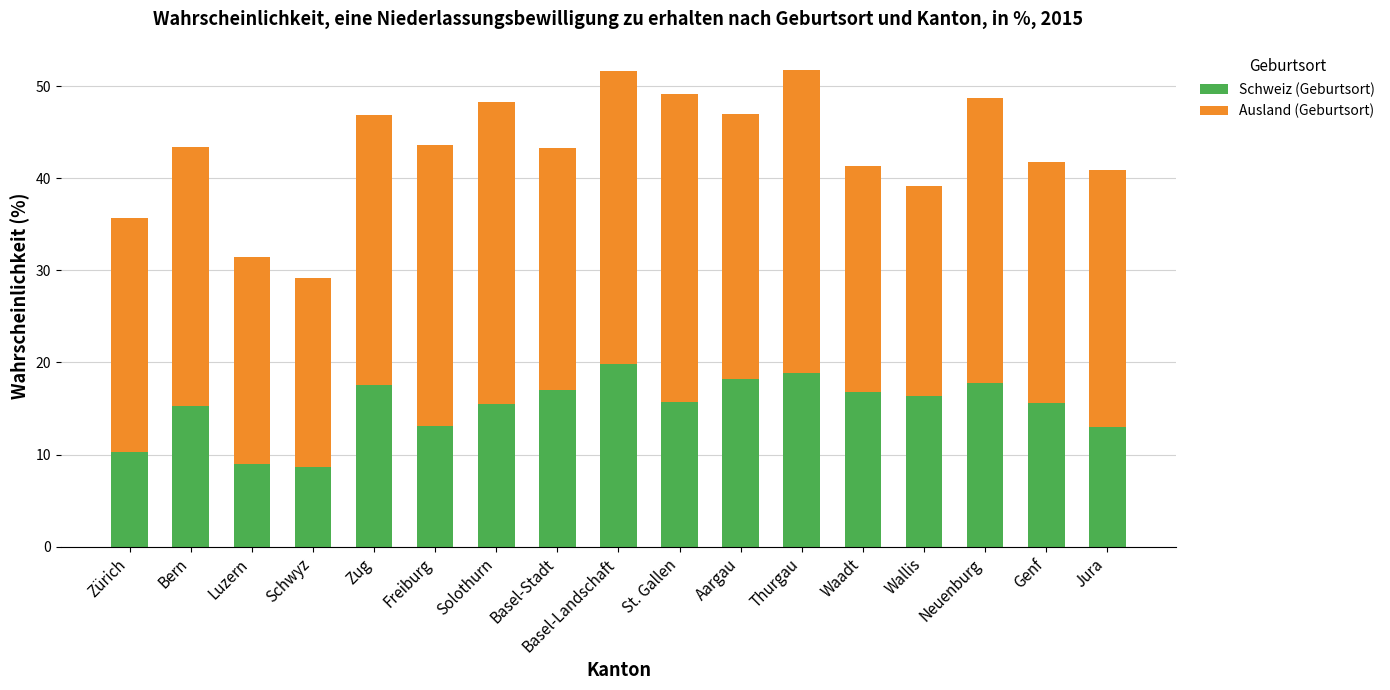

What is the total value across all series at Freiburg?

43.7